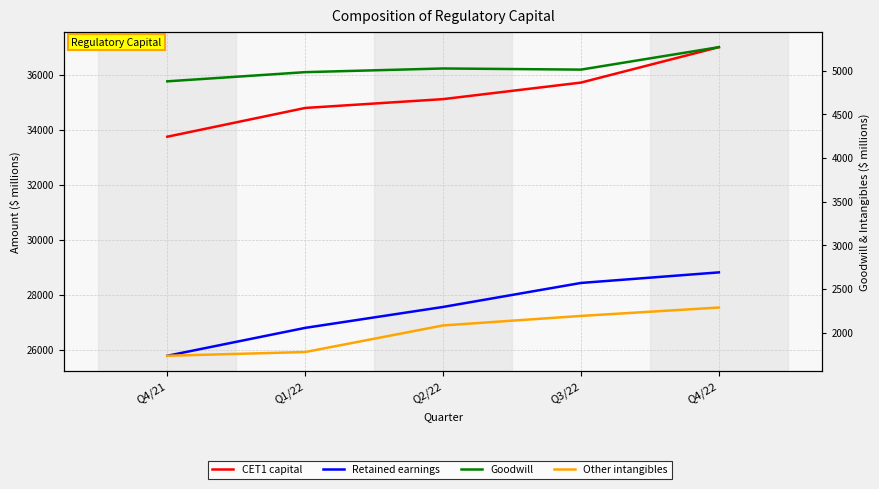

At which category does the chart reach its peak across all series?

Q4/22